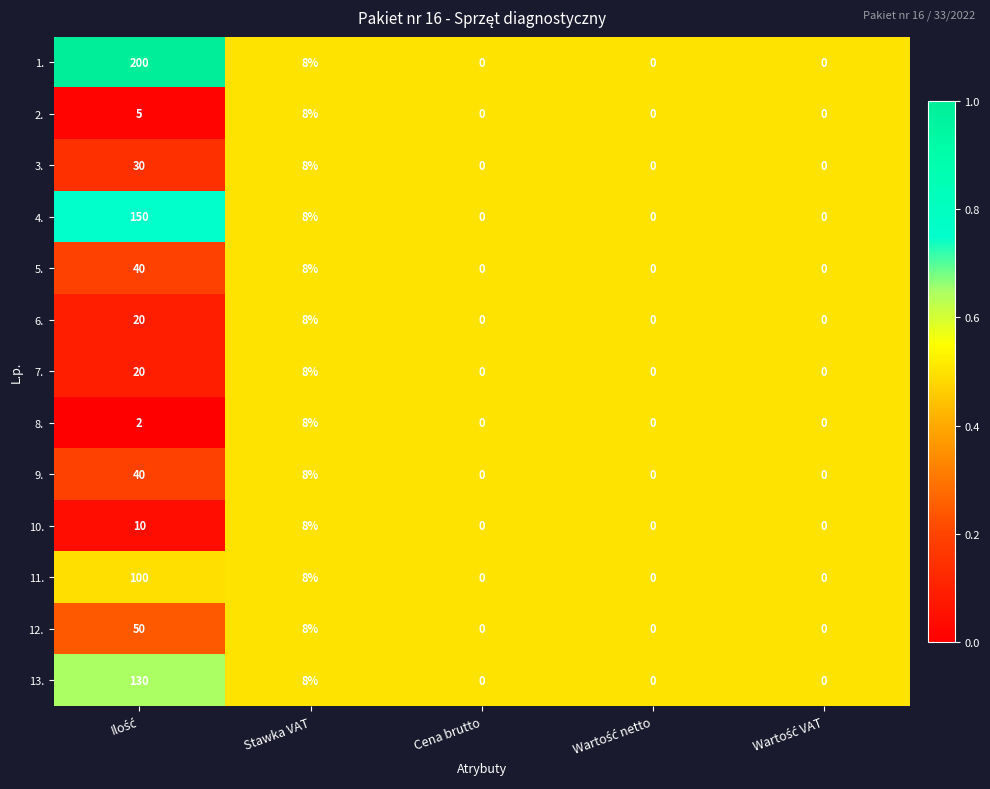

Count the 7. values in the range 0 to 8.

4